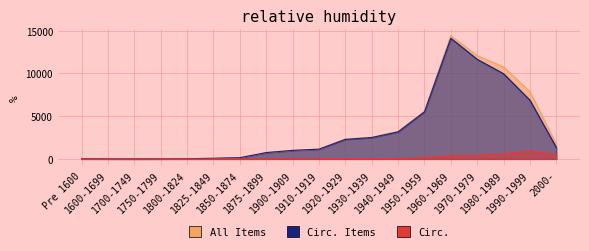

True or false: All Items and Circ. Items cross at least once.

False